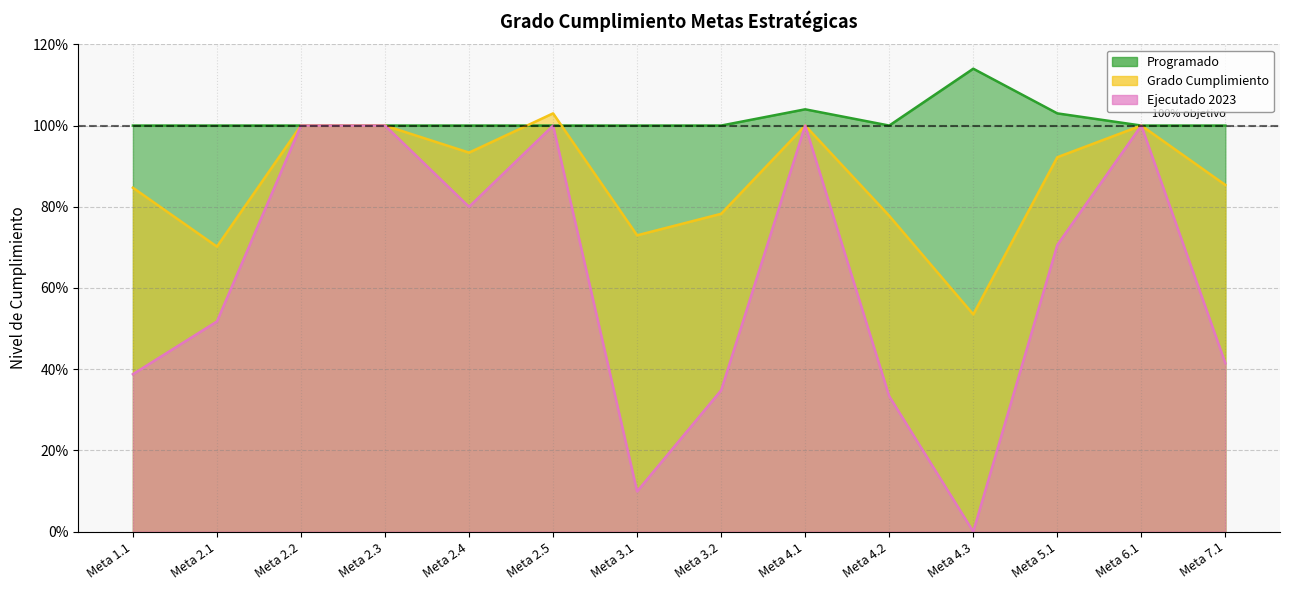

What are all the series names shown in the legend?

Programado, Ejecutado 2023, Grado Cumplimiento